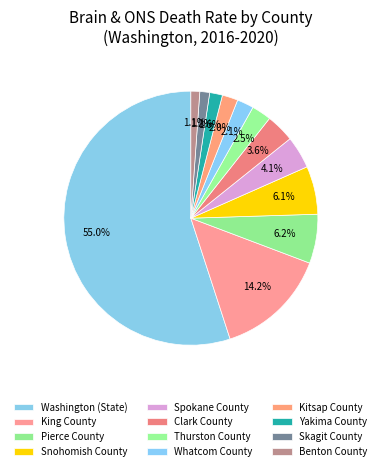

Which slice represents more than half of the pie?

Washington (State)